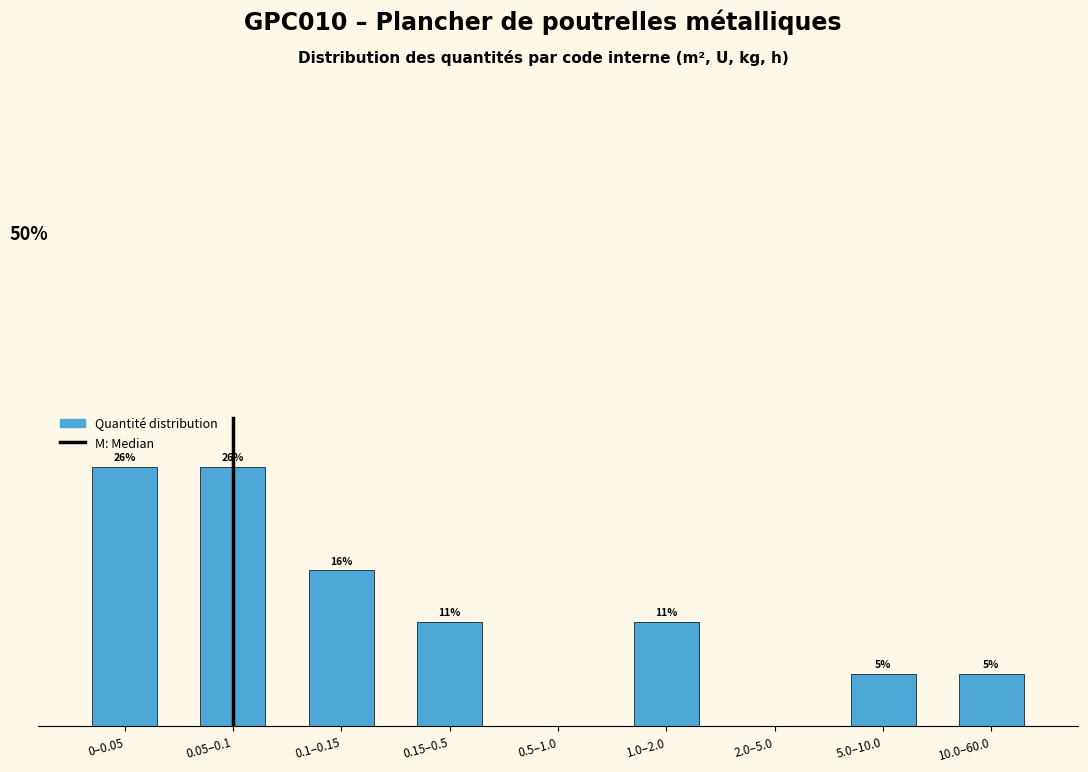

Are the bars horizontal?

No